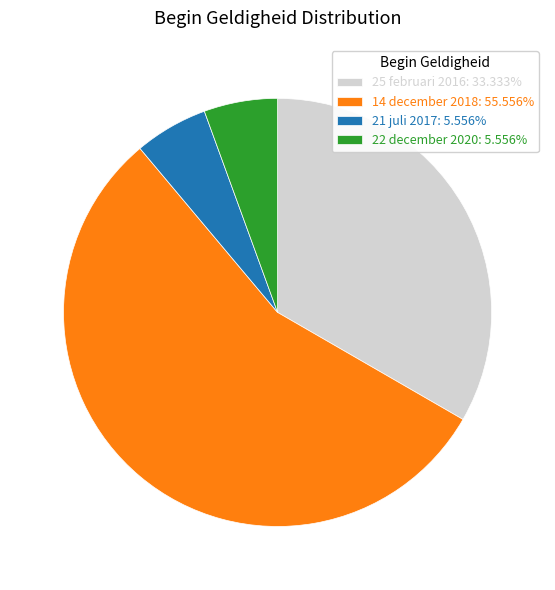

Count the number of slices in the pie.

4